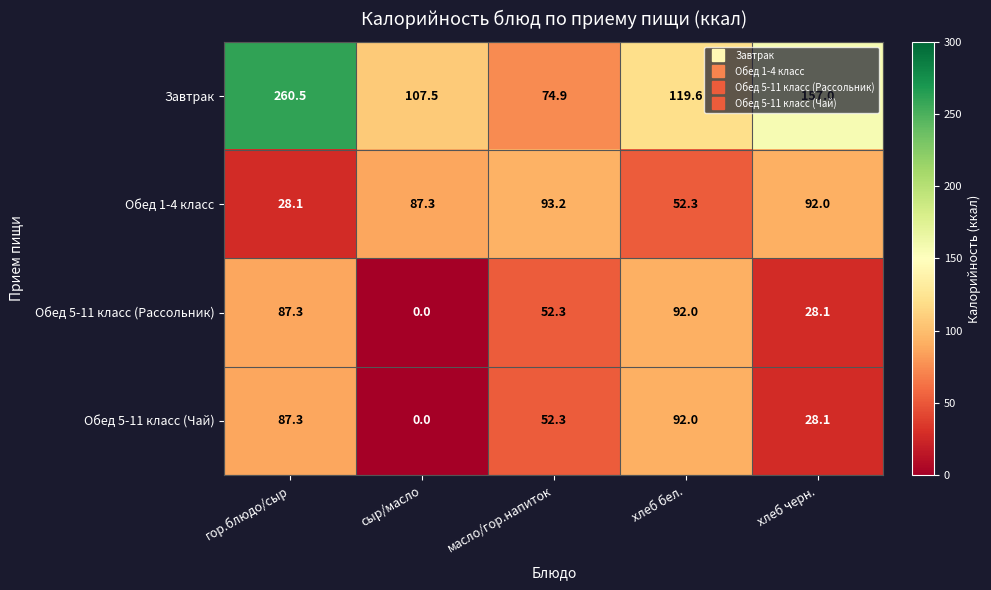

List the labels in order of Обед 1-4 класс value, smallest first.

гор.блюдо/сыр, хлеб бел., сыр/масло, хлеб черн., масло/гор.напиток